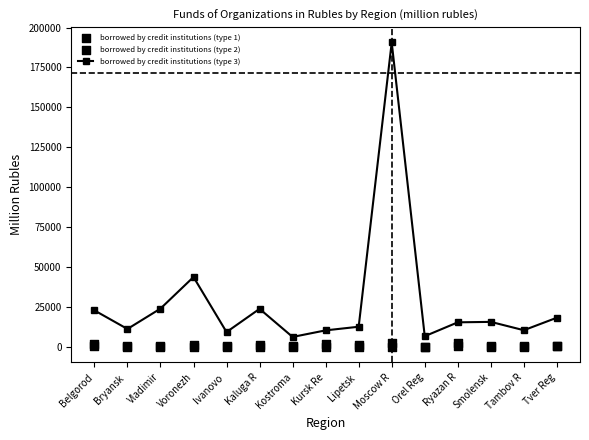

What are all the series names shown in the legend?

borrowed by credit institutions (type 3), borrowed by credit institutions (type 1), borrowed by credit institutions (type 2)